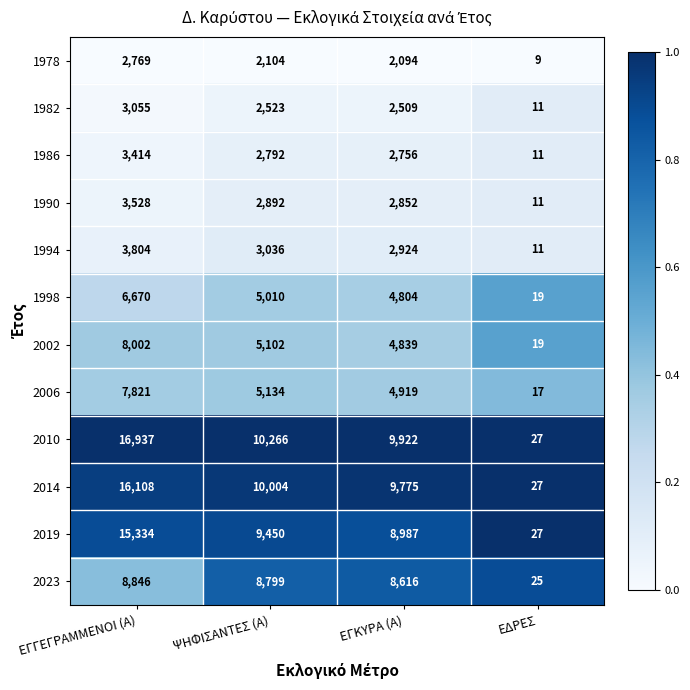

The value of 1986 at ΨΗΦΙΣΑΝΤΕΣ (Α) is 786. True or false?

False